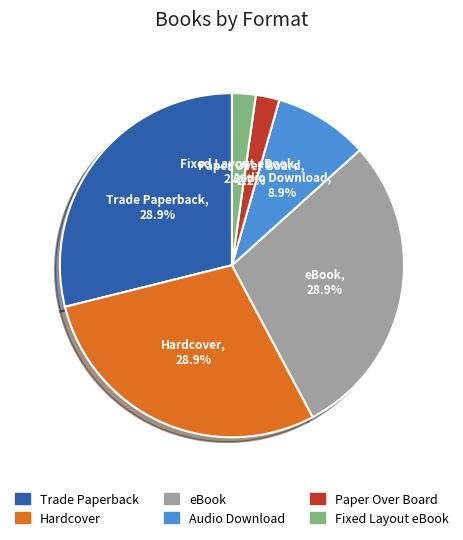

Is there a majority slice in this chart?

No